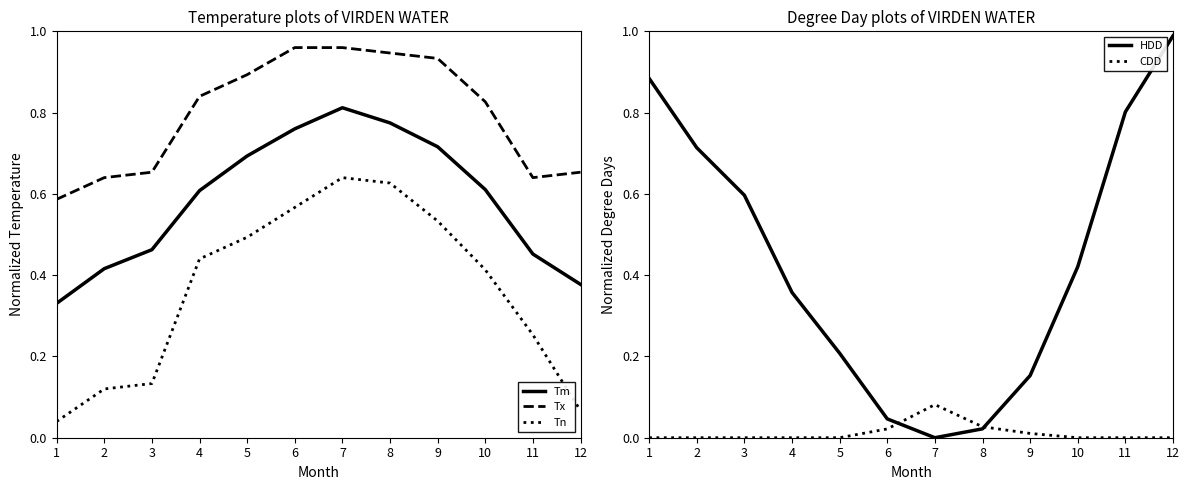

What is the sum of all Tm values?

7.0